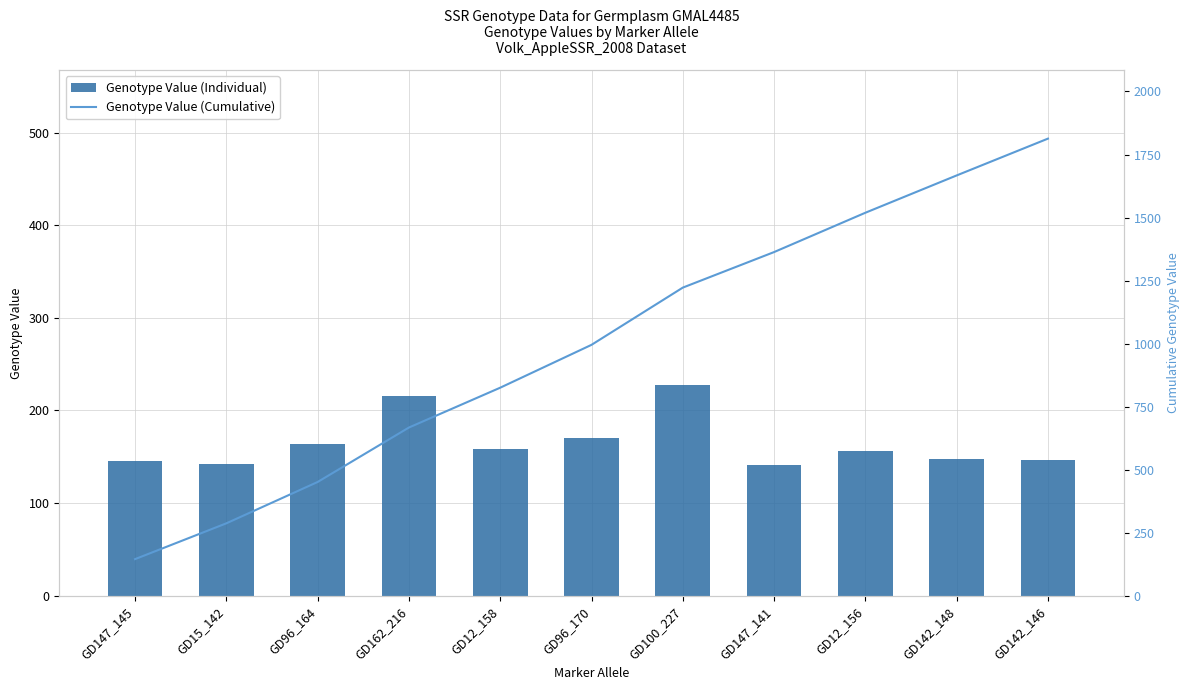

What are all the series names shown in the legend?

Genotype Value (Individual), Genotype Value (Cumulative)